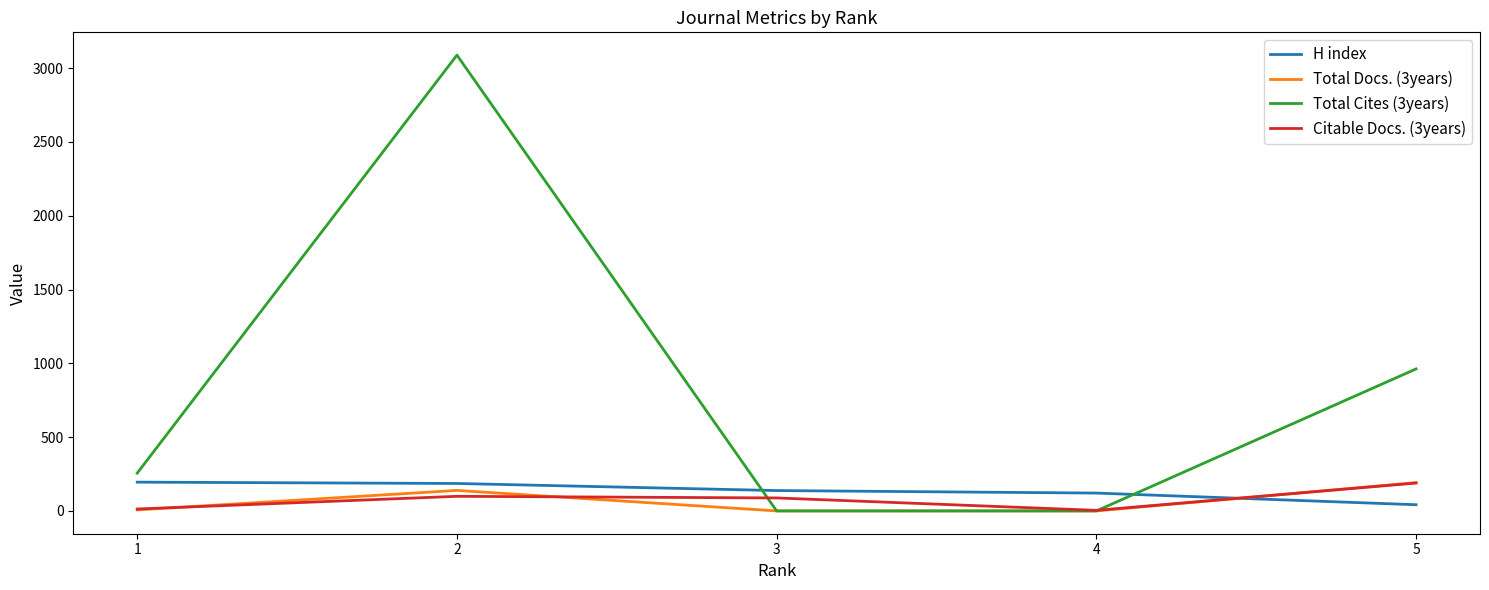

True or false: H index and Total Docs. (3years) intersect in this chart.

True